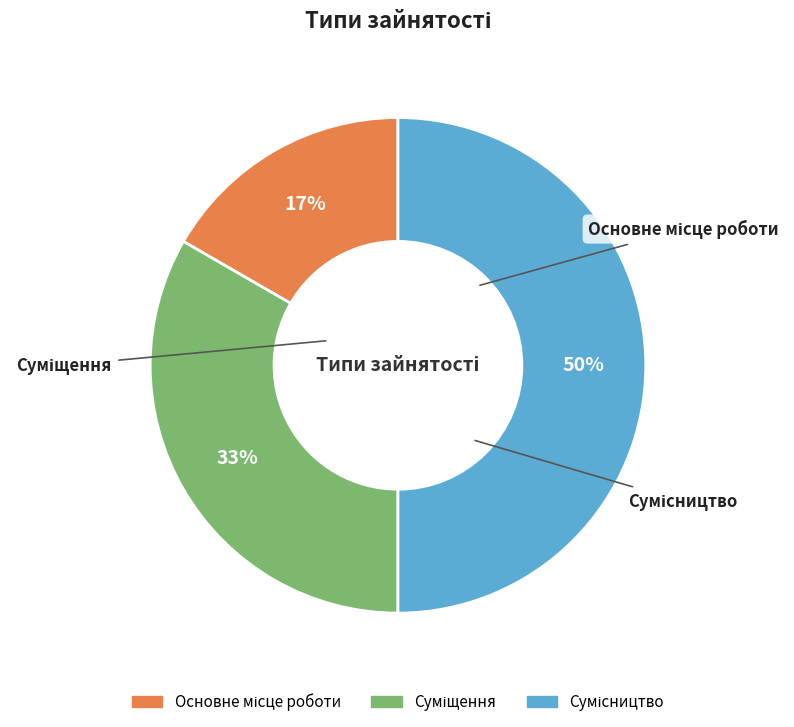

How many slices are in this pie chart?

3